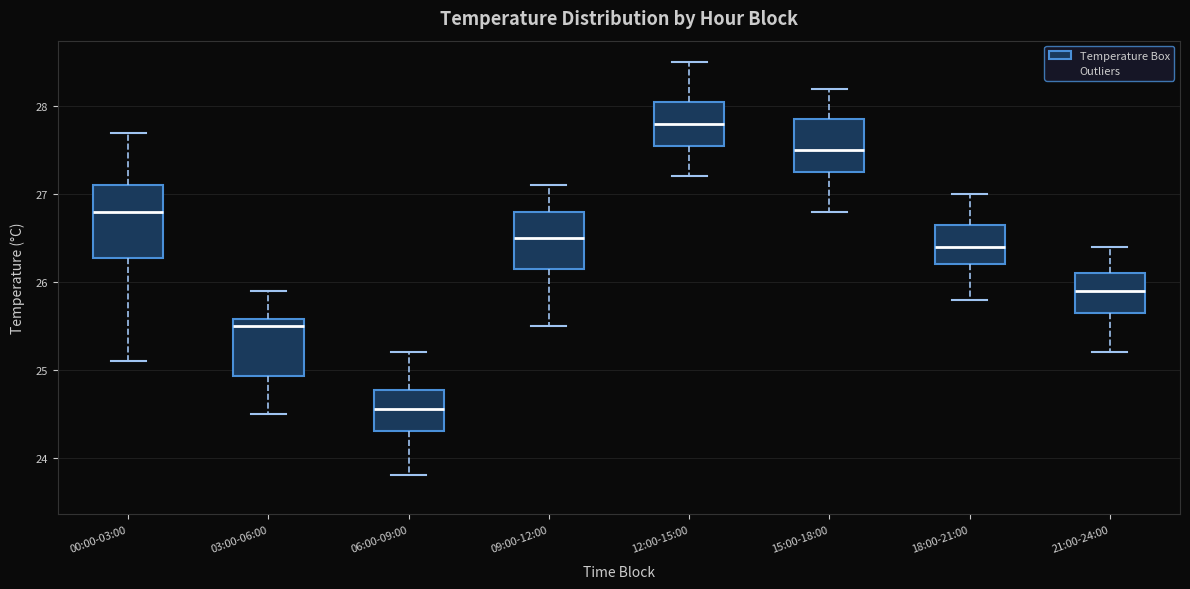

Which box's median line is the highest?

12:00-15:00